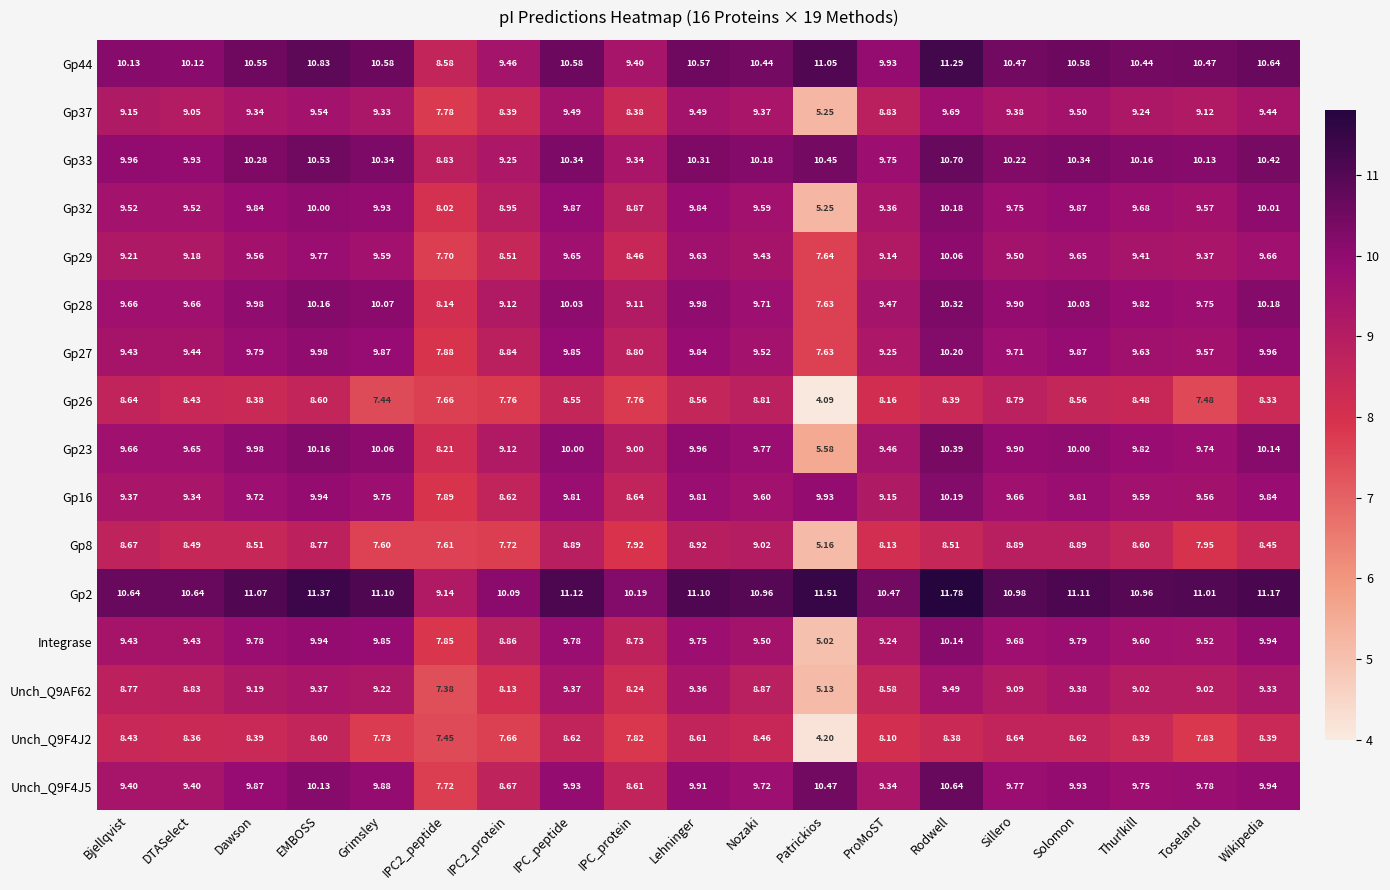

Which series has the largest range (max minus min)?

Integrase